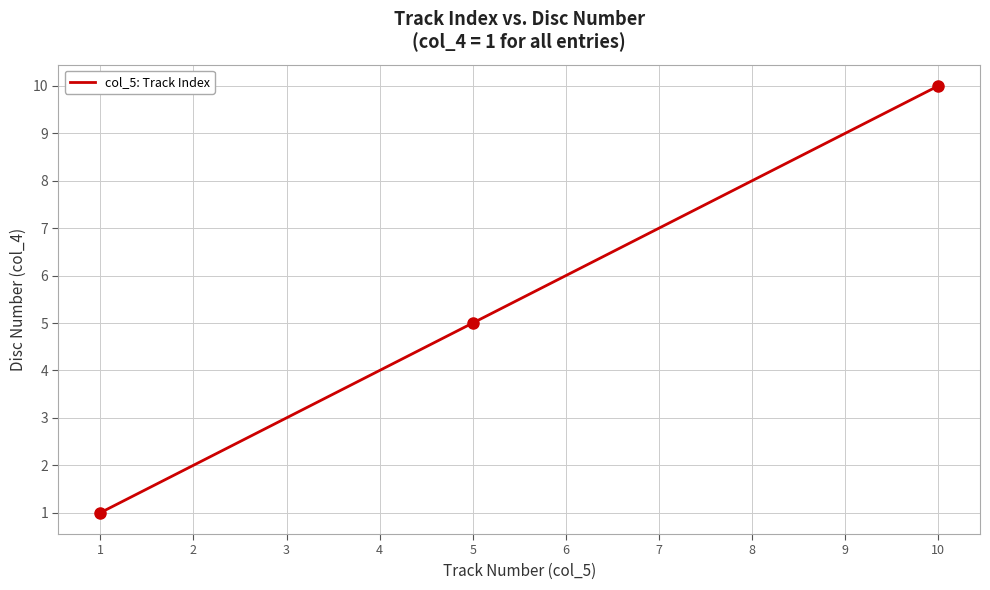

Which category has the lowest value across all series?

1